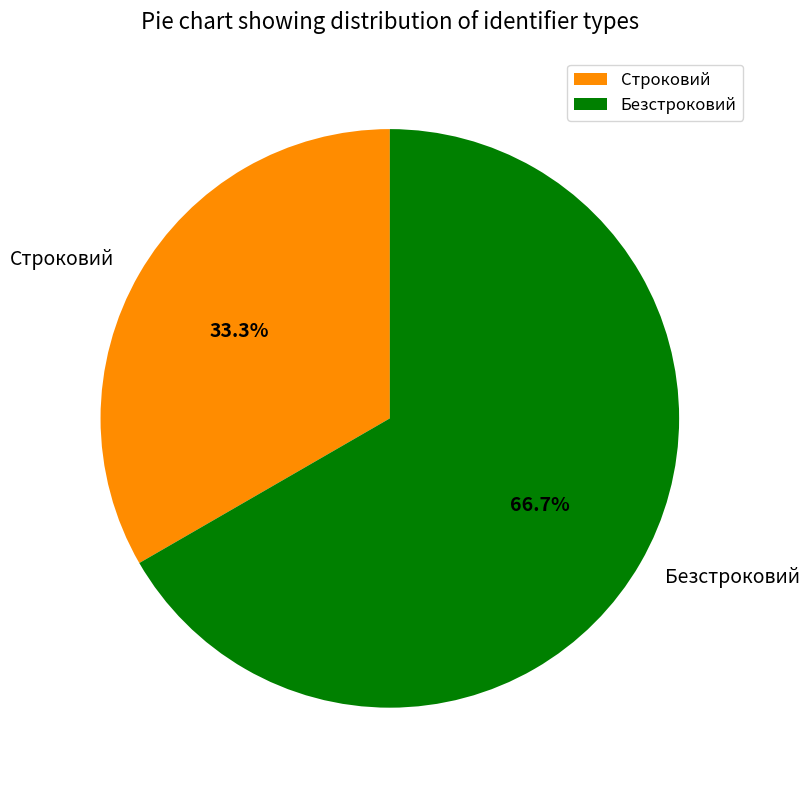

Rank the categories by value from highest to lowest.

Безстроковий, Строковий